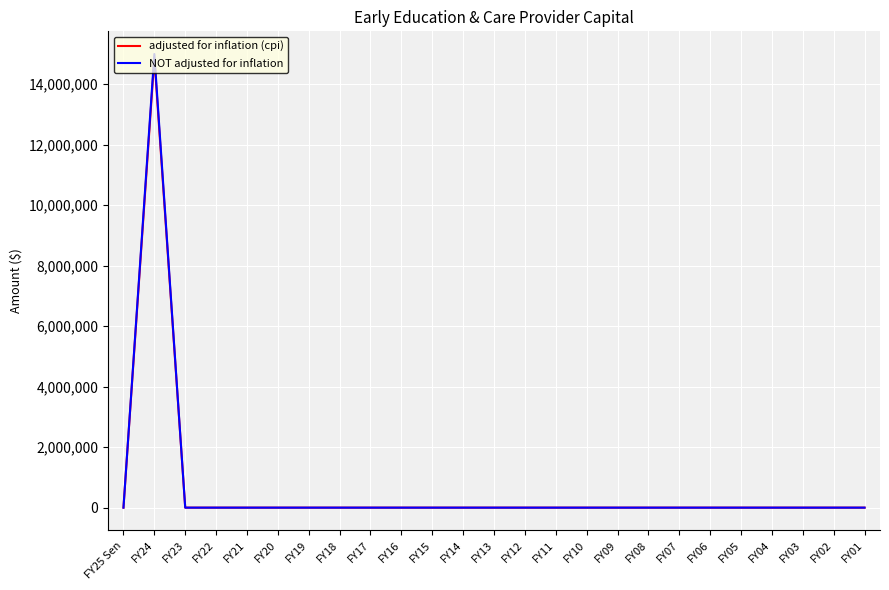

What is the highest value of the NOT adjusted for inflation series?

15000000